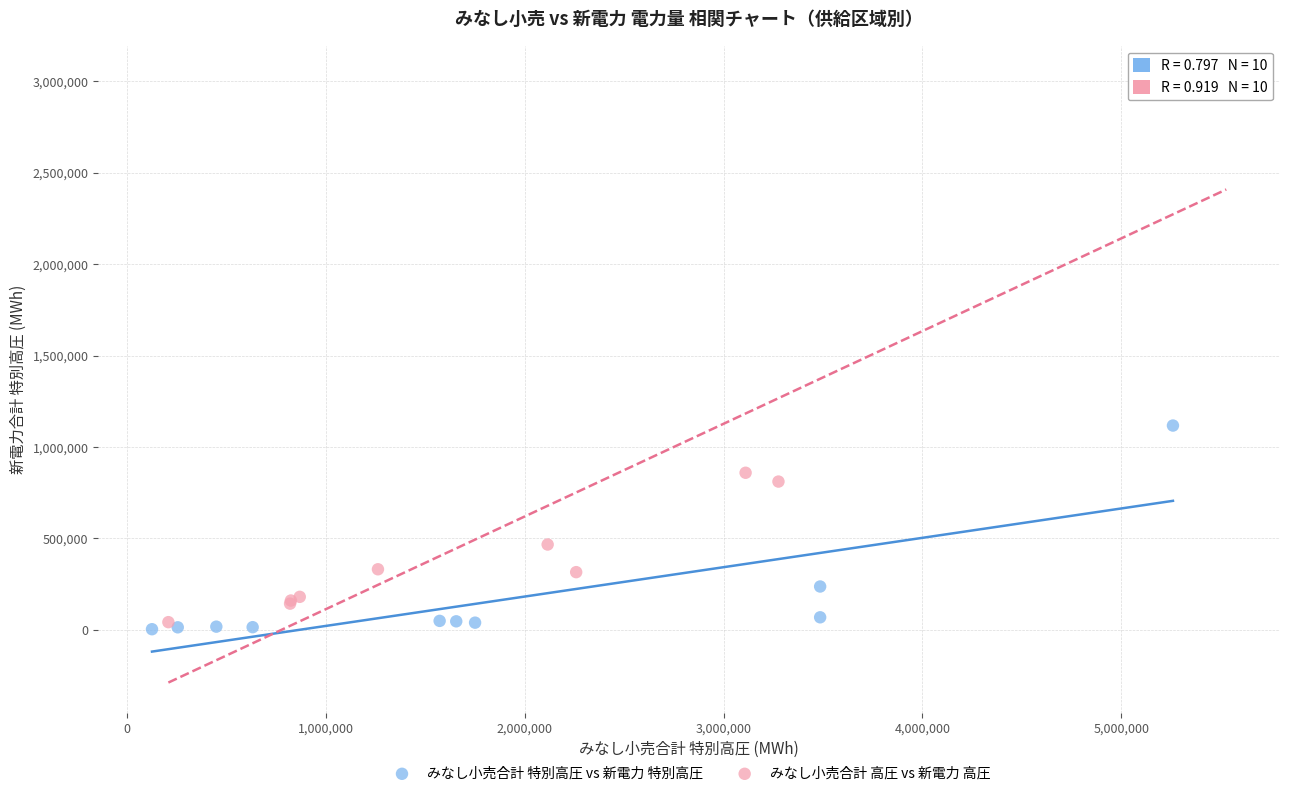

What are all the series names shown in the legend?

みなし小売合計 特別高圧 vs 新電力 特別高圧, みなし小売合計 高圧 vs 新電力 高圧